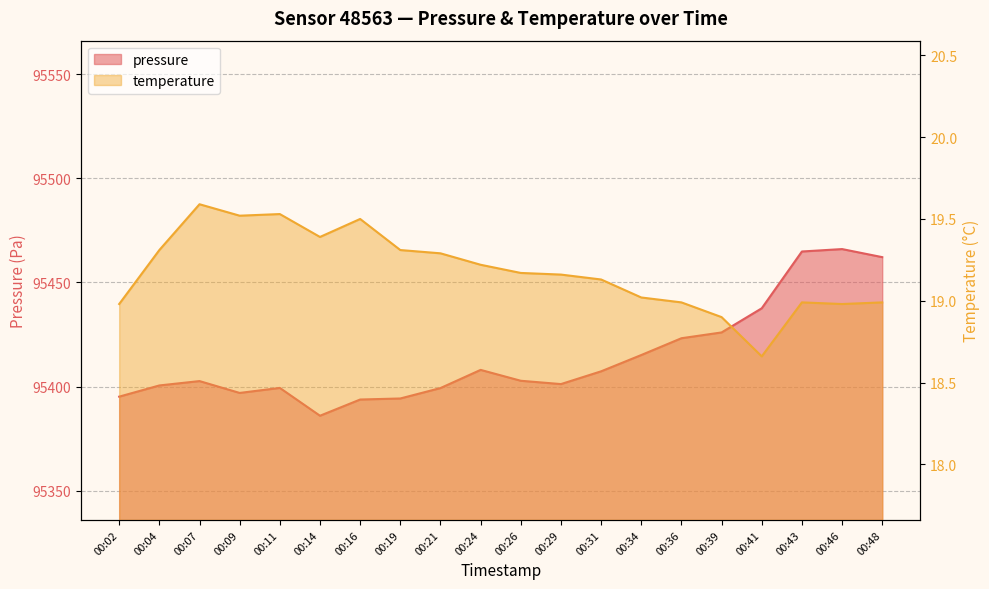

Reading left to right, what are all the values shown in this chart?

pressure: 95395.2	95400.6	95402.7	95397.0	95399.4	95386.0	95393.8	95394.3	95399.3	95408.0	95402.8	95401.2	95407.3	95415.2	95423.2	95426.0	95437.6	95464.8	95466.0	95462.1
temperature: 19.0	19.3	19.6	19.5	19.5	19.4	19.5	19.3	19.3	19.2	19.2	19.2	19.1	19.0	19.0	18.9	18.7	19.0	19.0	19.0